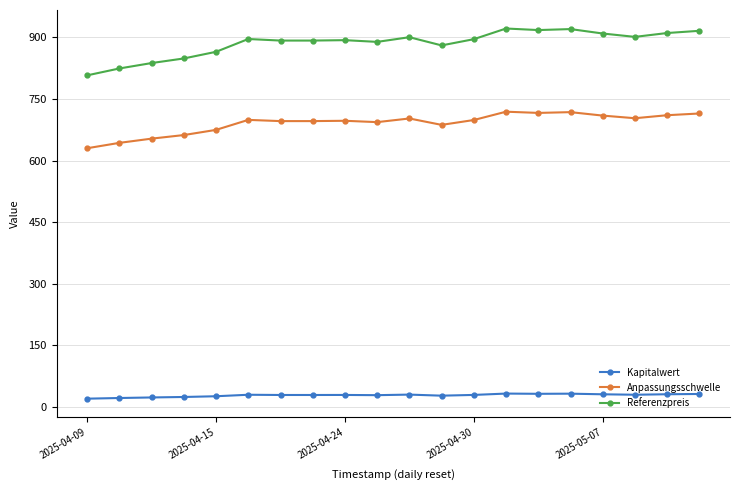

What is the difference between the maximum and second lowest values in the Anpassungsschwelle series?

76.0